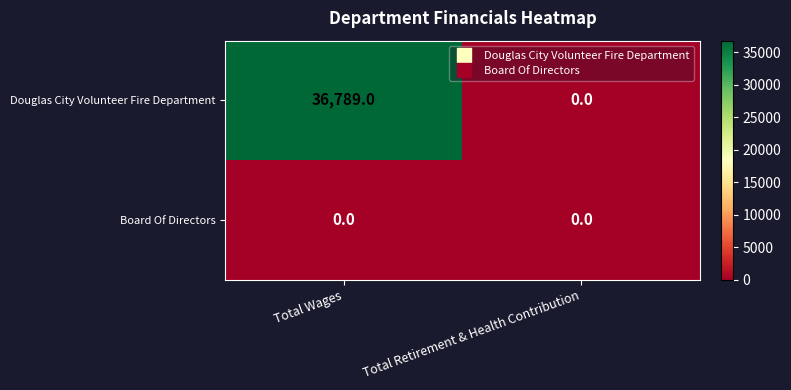

Where is Douglas City Volunteer Fire Department nearest to the value 18394?

Total Retirement & Health Contribution